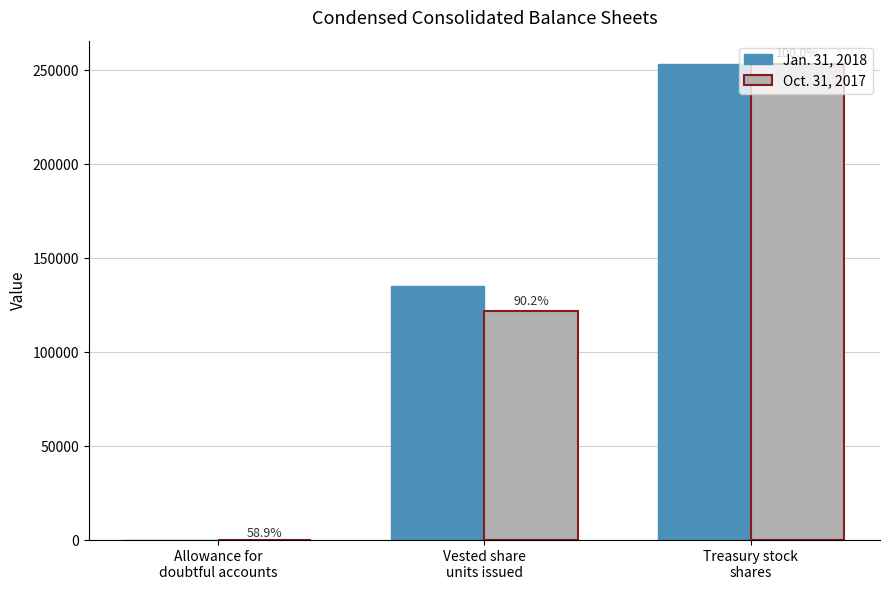

The Jan. 31, 2018 series shows 253083 at Treasury stock
shares. True or false?

True